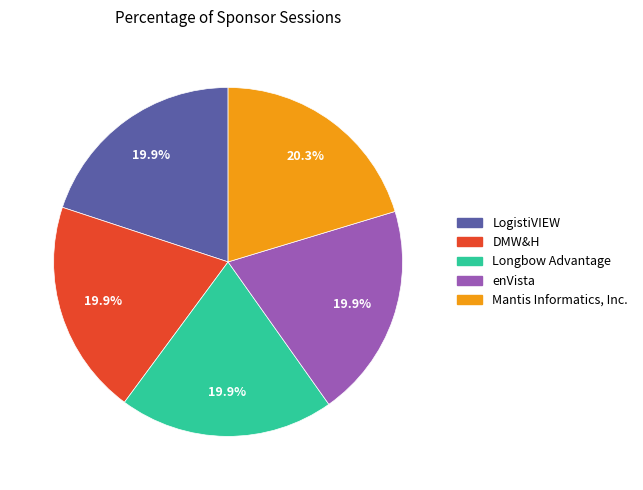

Does enVista represent more than half of the total?

No